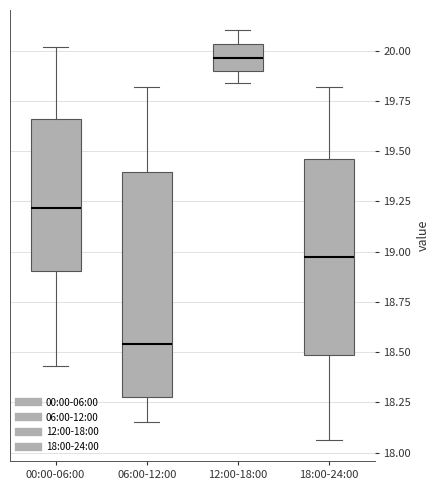

Which box's median line is the highest?

12:00-18:00